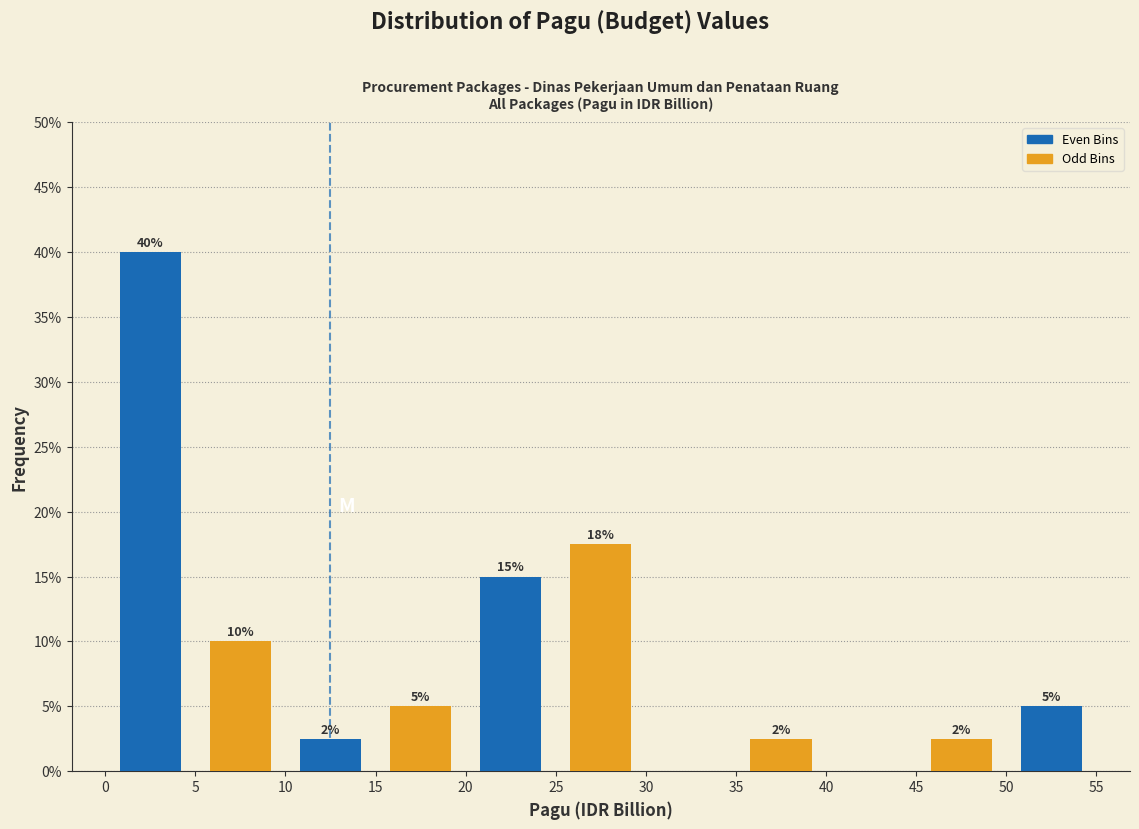

Which range on the x-axis has the tallest bar?

0 to 5